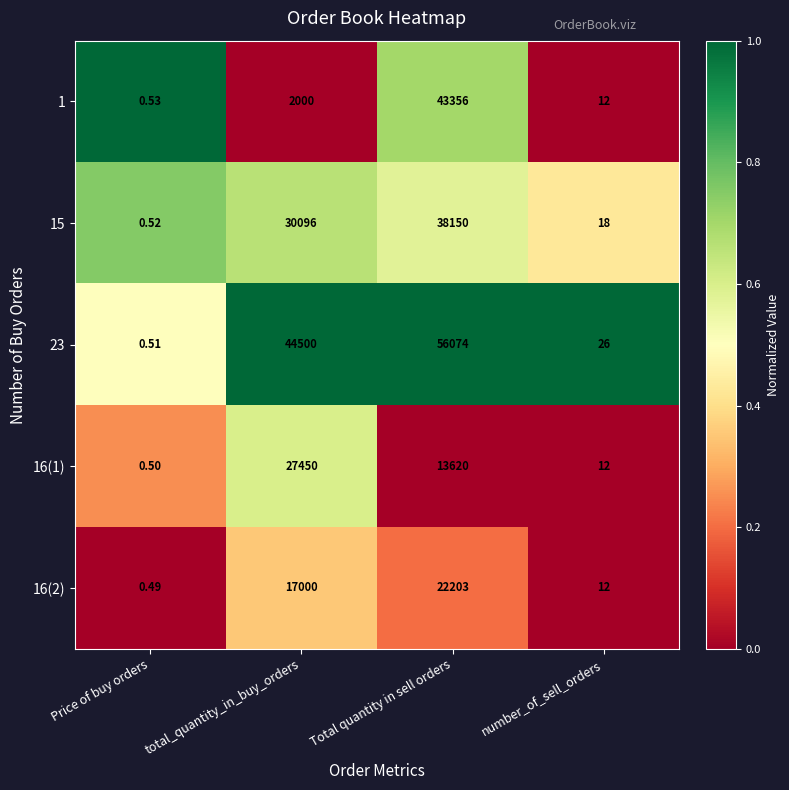

Which label corresponds to the largest value in the chart?

Total quantity in sell orders